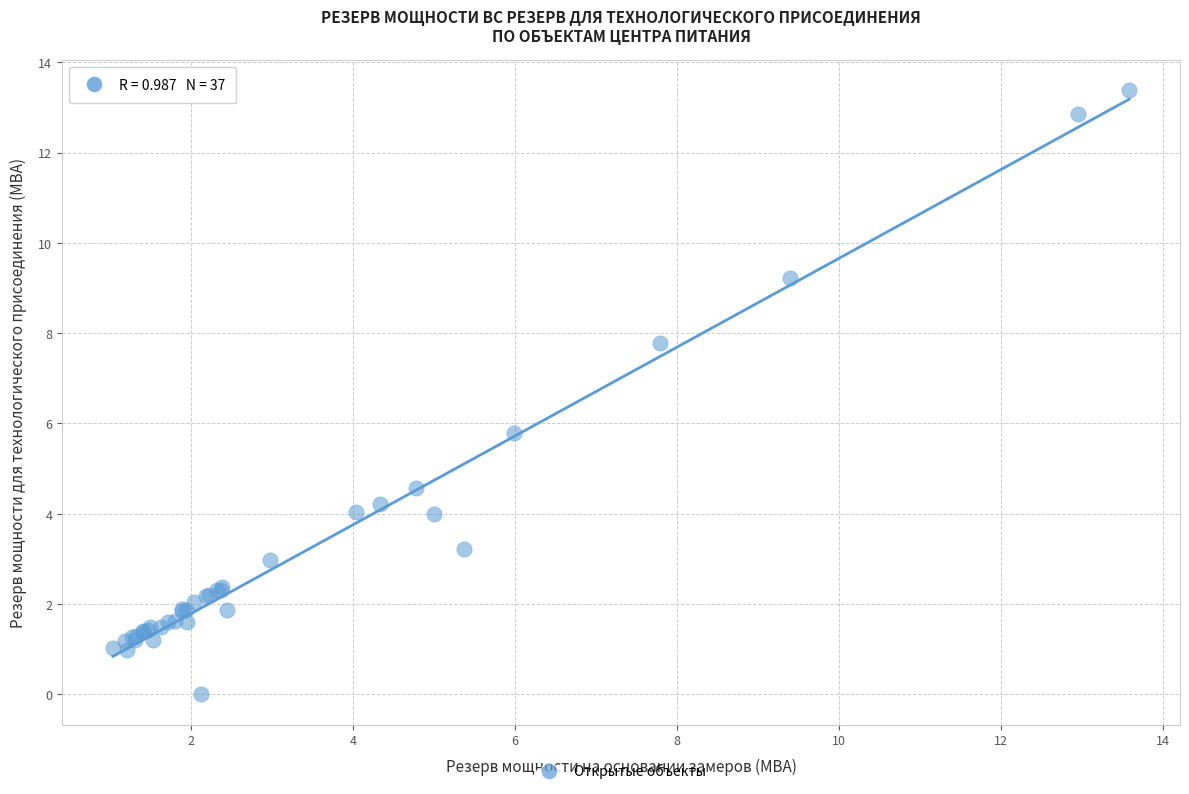

What Y value in the scatter plot is closest to 6?

5.8